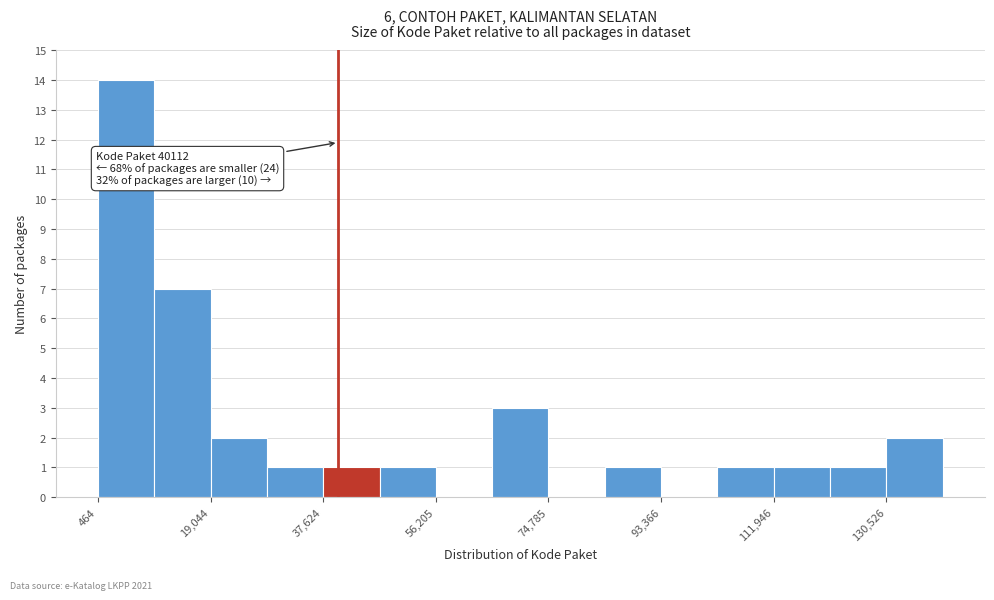

Which range on the x-axis has the tallest bar?

0 to 10000